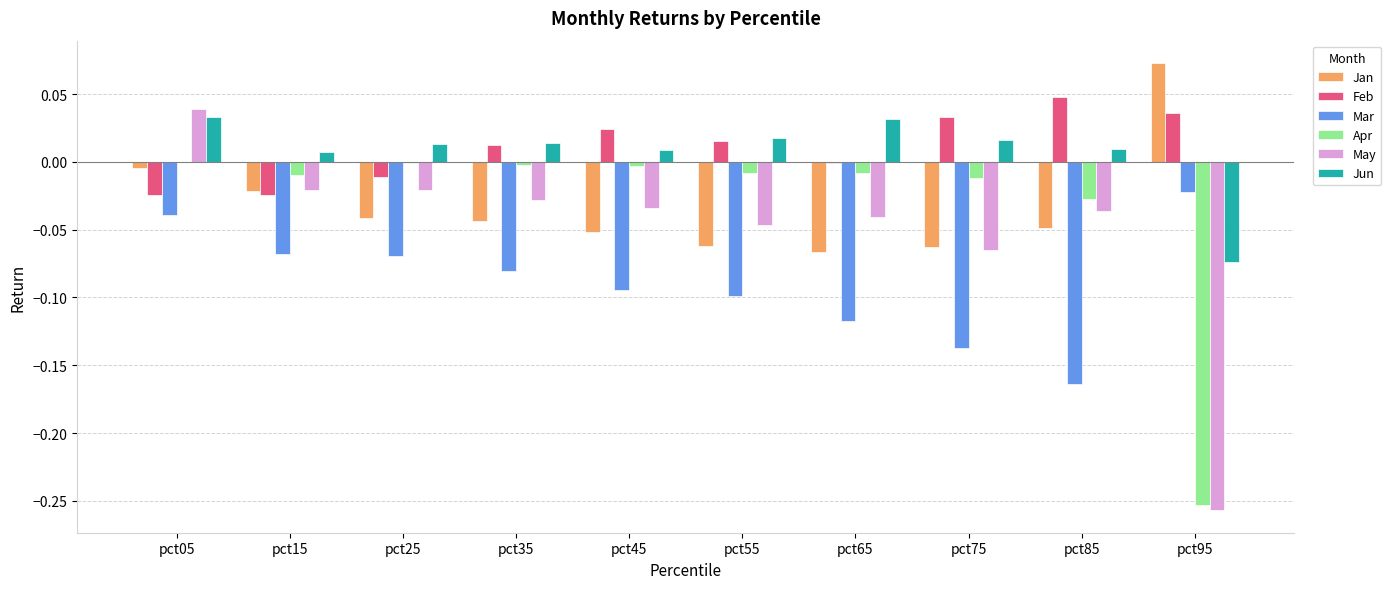

What are all the series names shown in the legend?

Jan, Feb, Mar, Apr, May, Jun